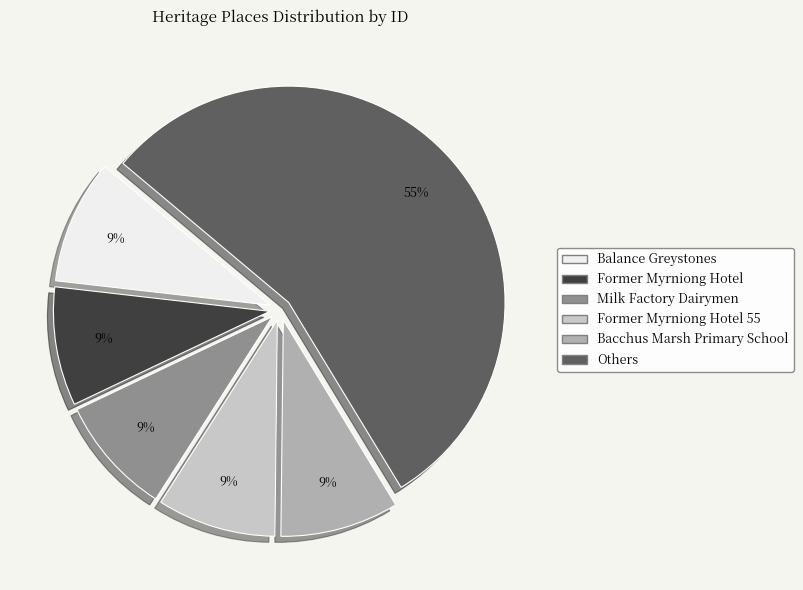

Is it true that Bacchus Marsh Primary School is 9% of the pie?

True